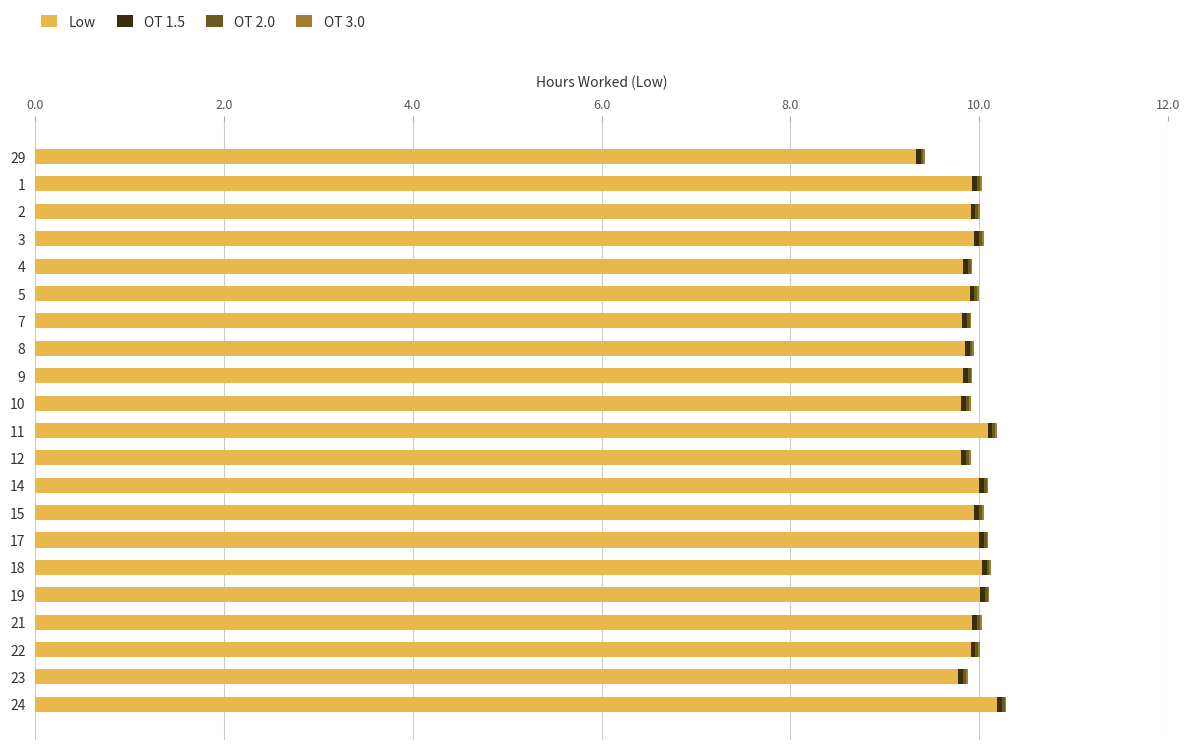

What is the total value across all series at 10?

9.9